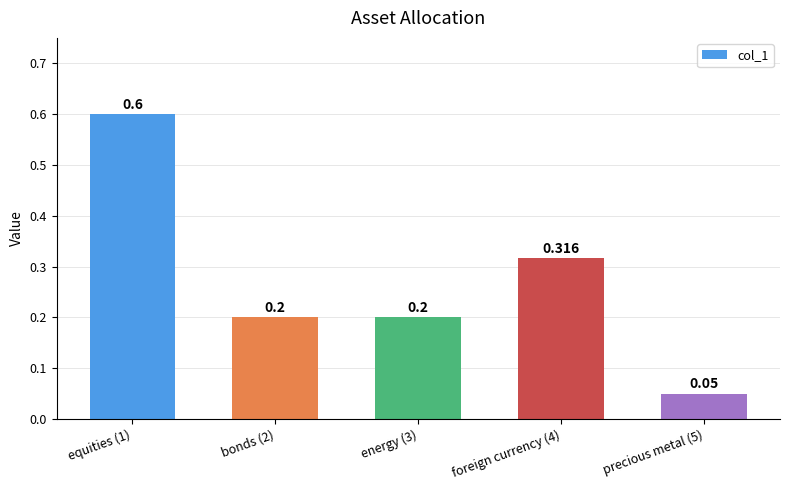

Is it true that the value at equities (1) is 0.6?

True